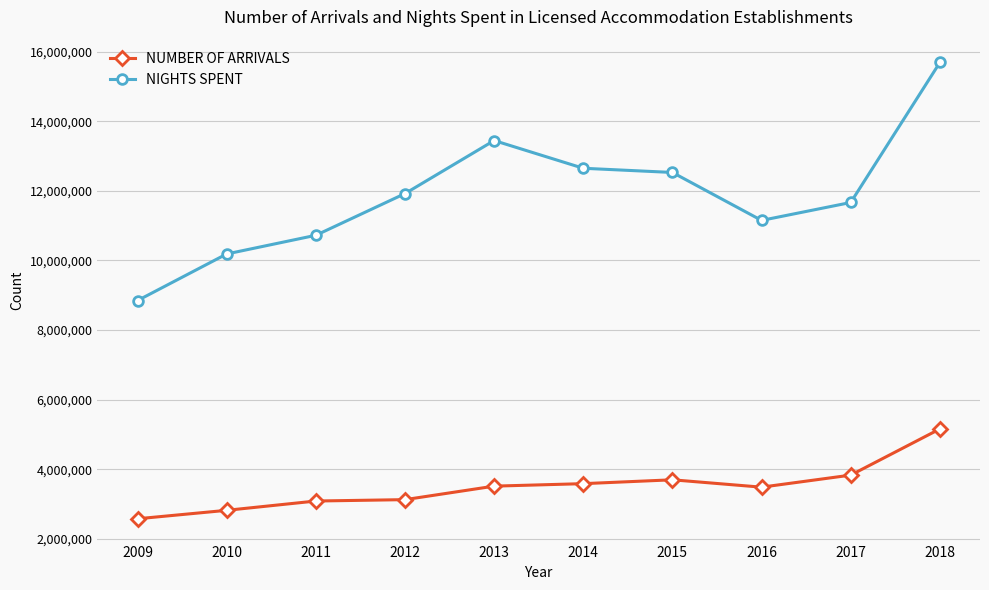

How many distinct data groups are displayed?

2